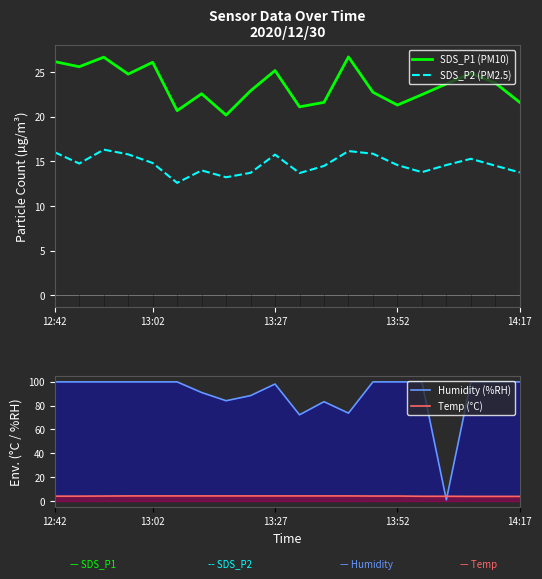

Does the chart have visible grid lines?

No